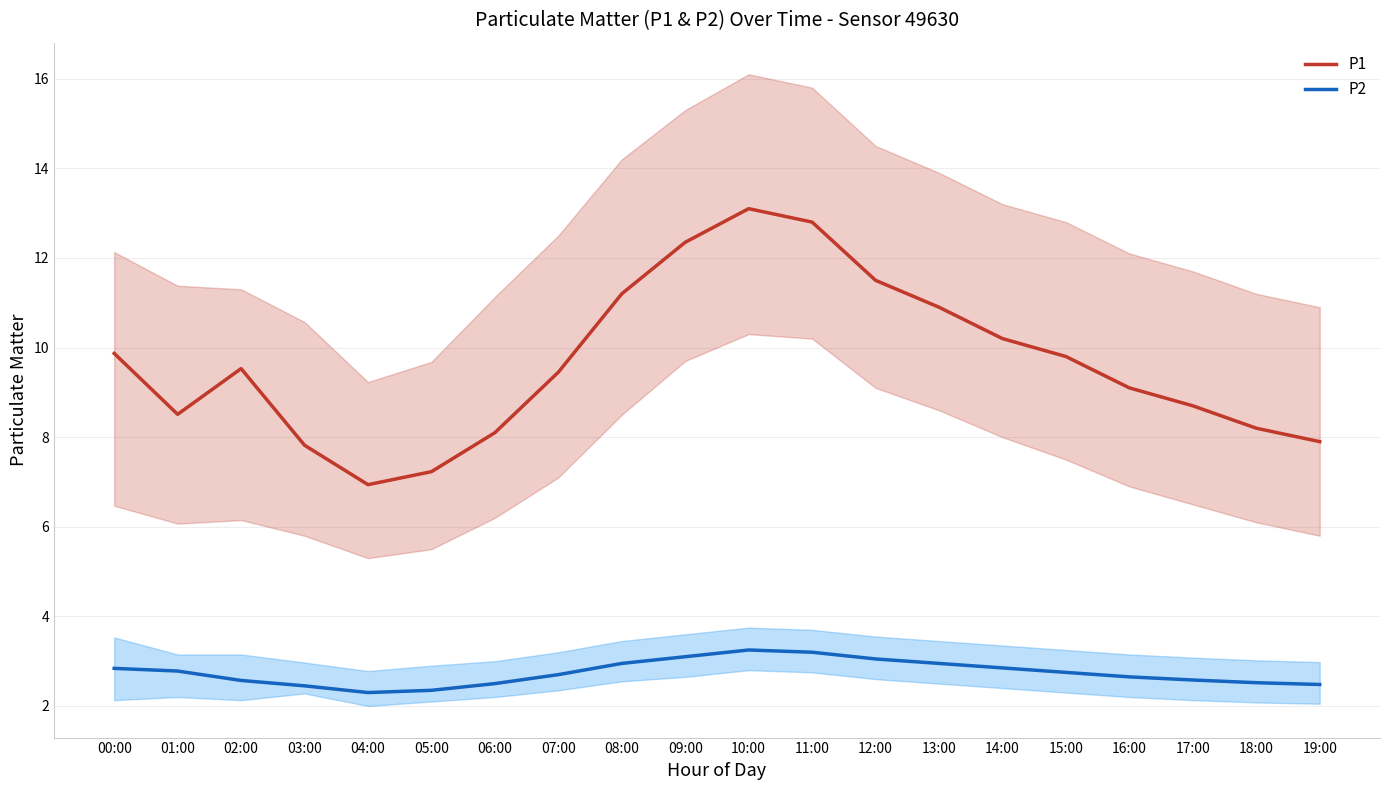

What is the sum of the P1 values at 13:00 and 07:00?

20.4